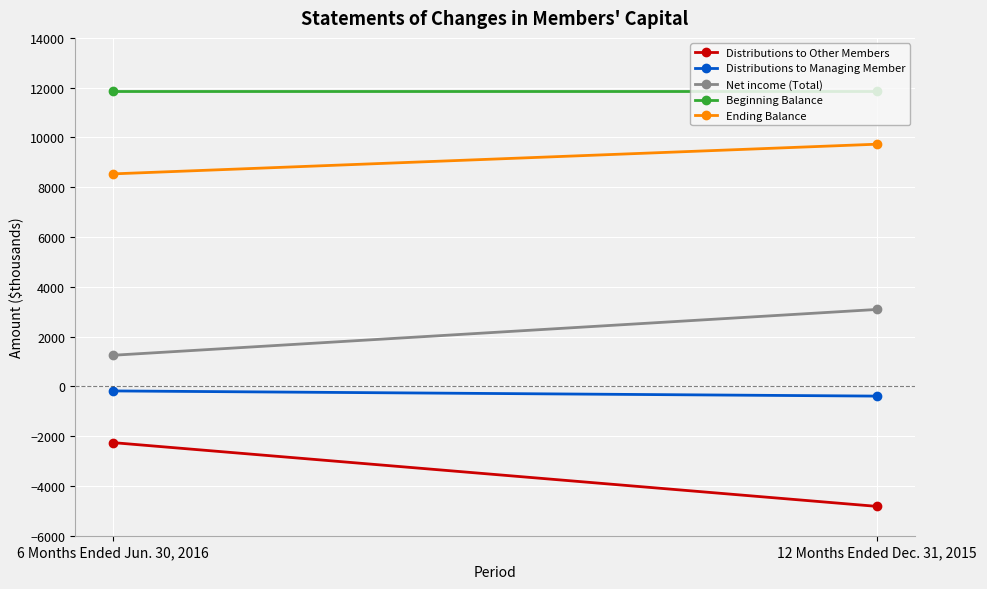

Reading left to right, transcribe all the data shown in this chart.

Distributions to Other Members: -2260	-4822
Distributions to Managing Member: -183	-391
Net income (Total): 1250	3091
Beginning Balance: 11852	11852
Ending Balance: 8537	9730